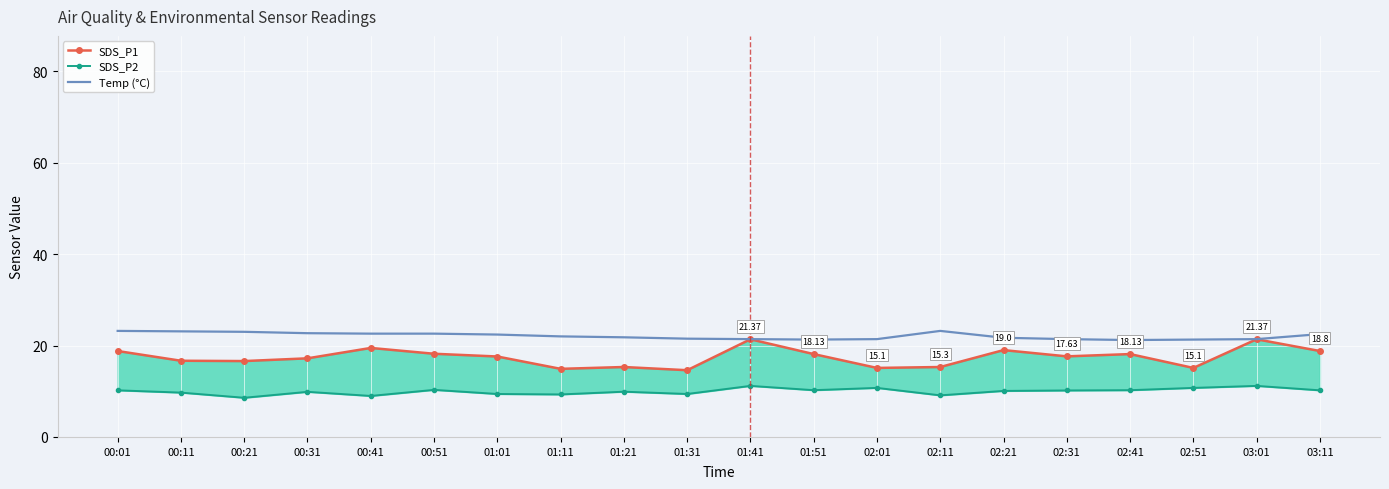

What is the label of the 14th point from the right?

01:01